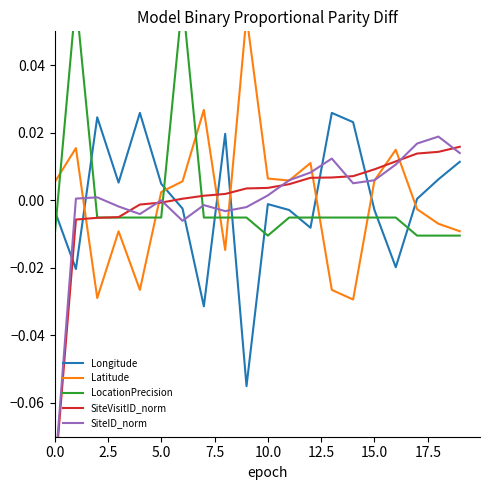

The Longitude series shows -0.0 at 10.0. True or false?

True